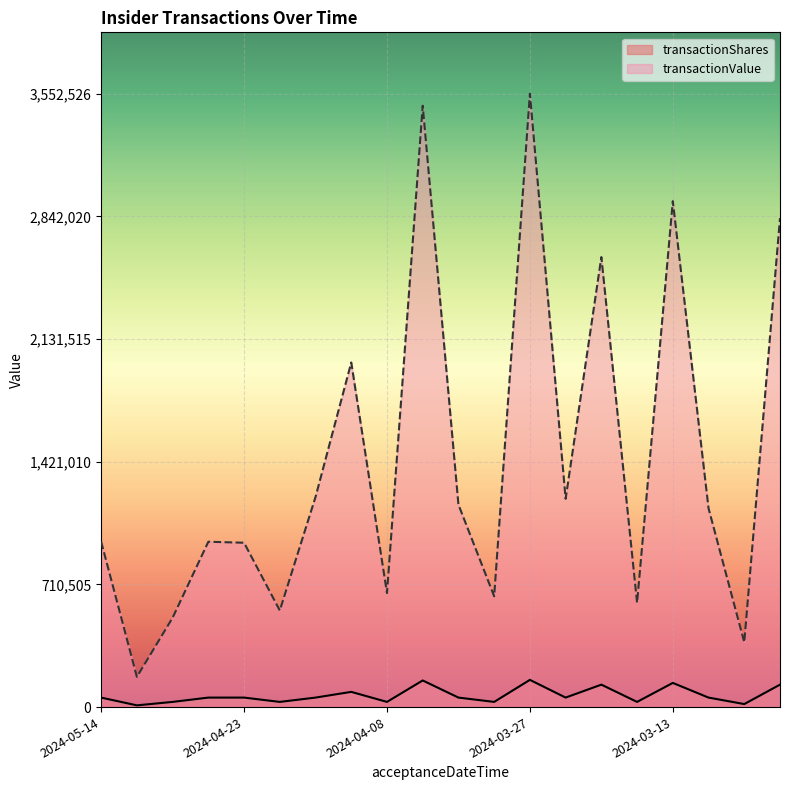

What is the highest value of the transactionShares series?

157648